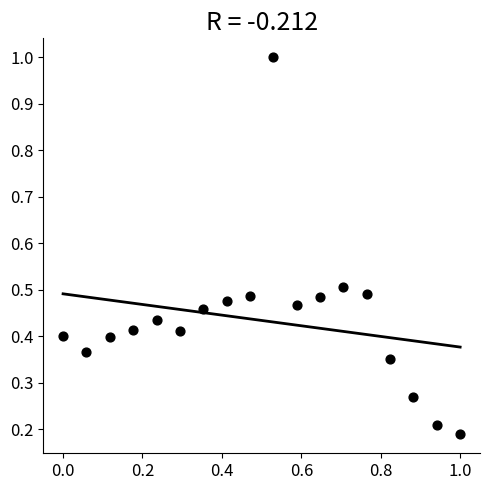

What is the range of Y values (max minus min)?

0.8